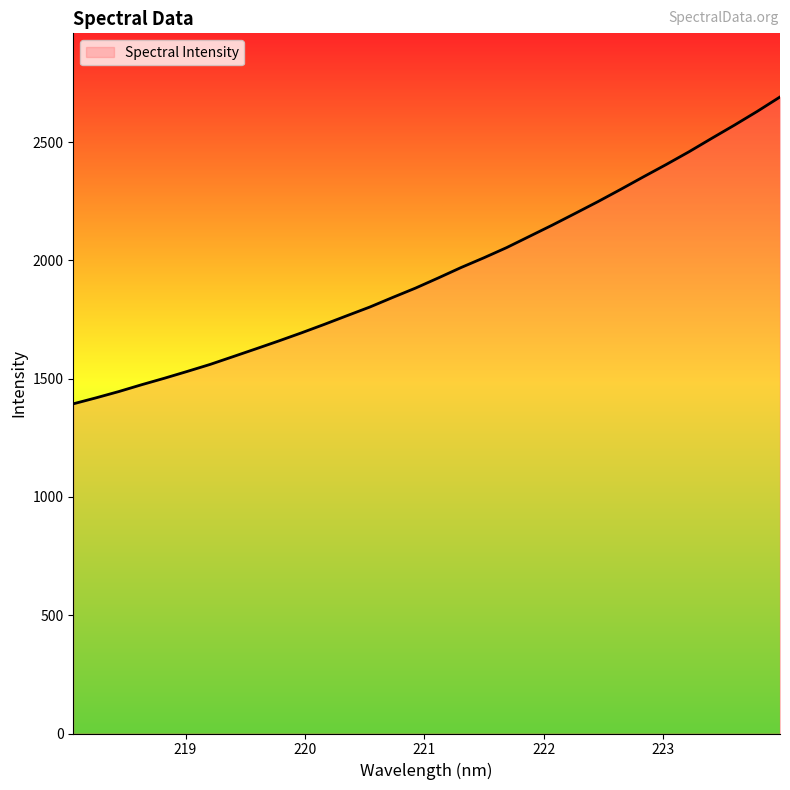

What is the greatest value displayed?

2690.9